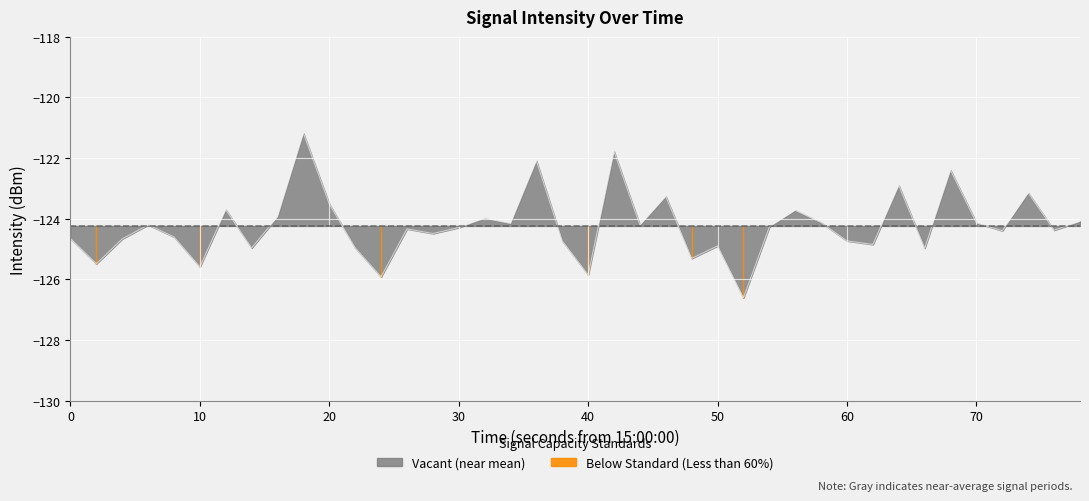

What is the highest value of the Vacant (near mean) series?

-121.2